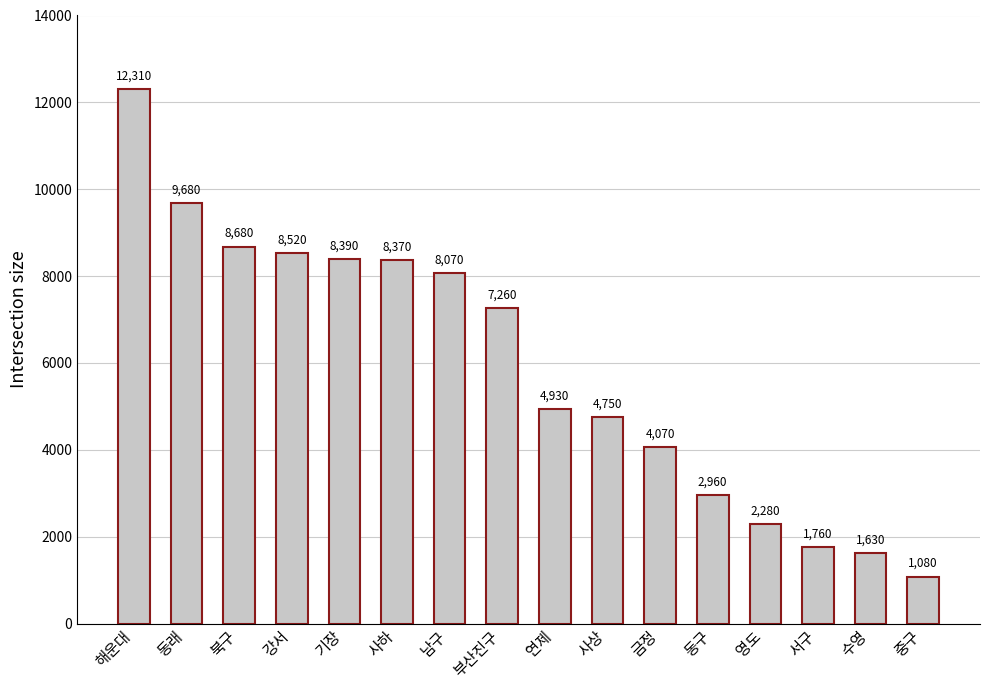

Which has a higher value, 남구 or 북구?

북구